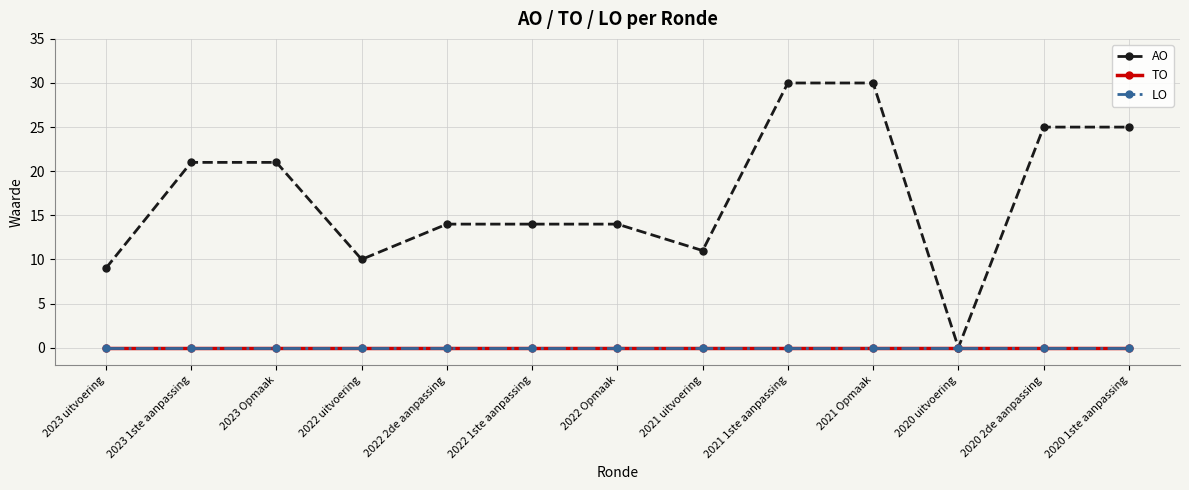

True or false: TO and AO cross at least once.

False